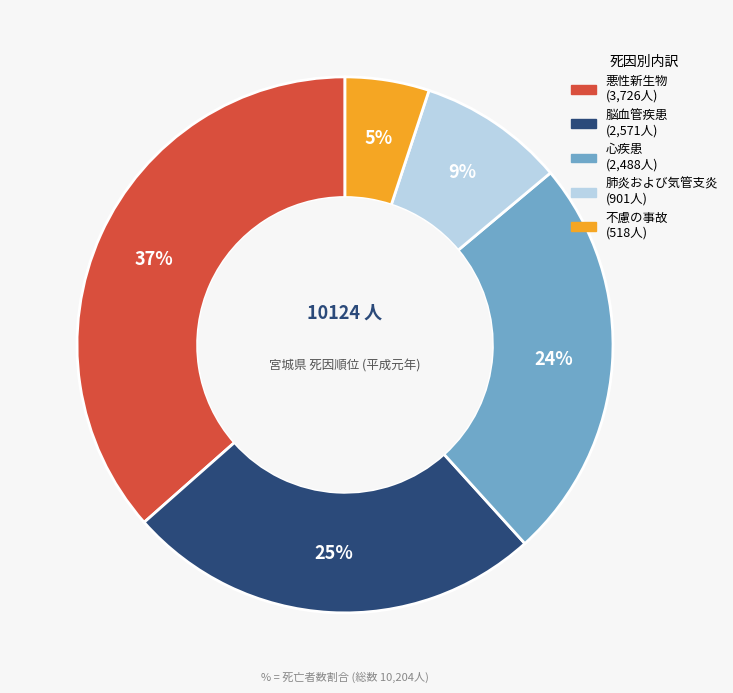

How many segments does this pie chart have?

5